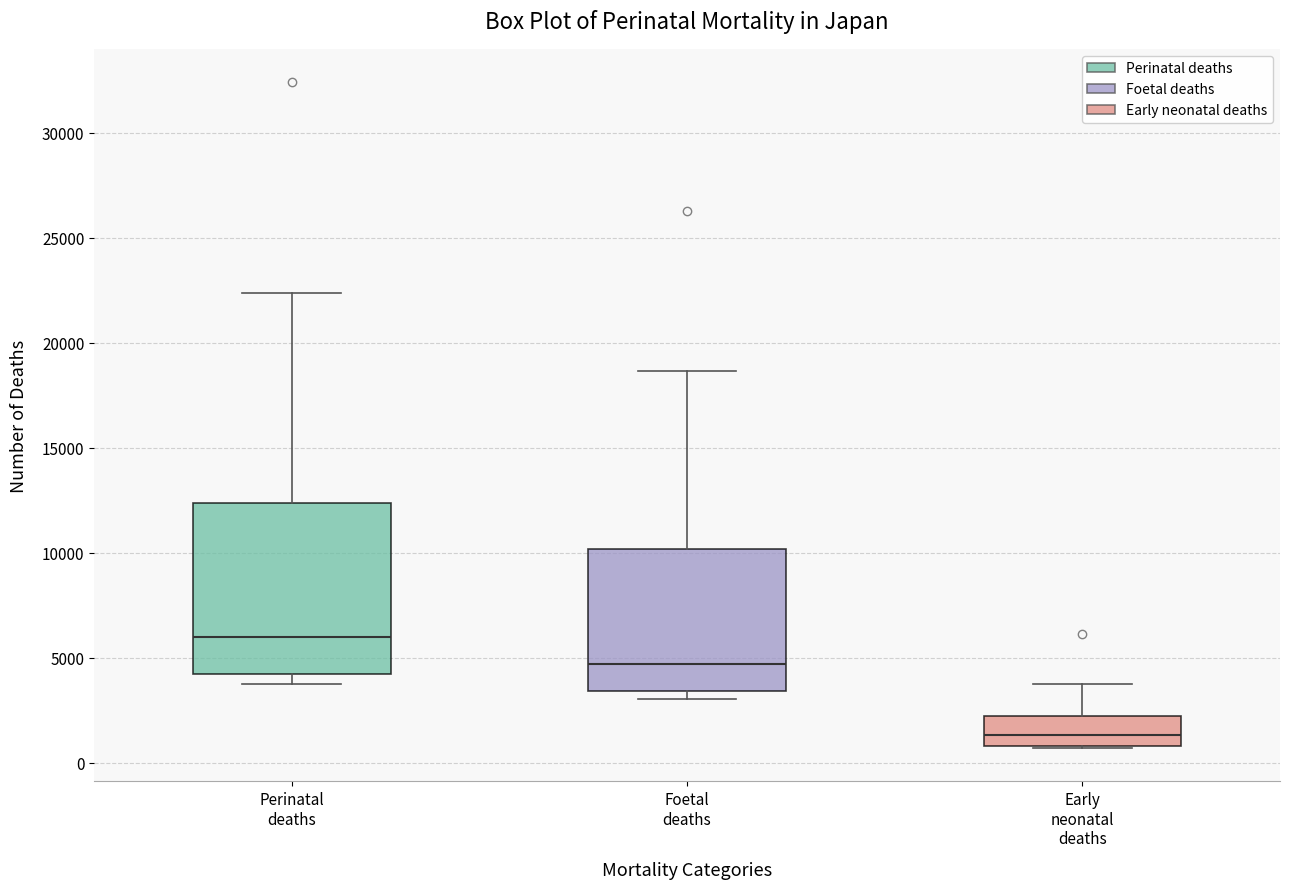

Where is the upper edge of the box for Perinatal deaths on the y-axis? The values are not printed on the chart, so give them approximately, as read against the axis.

12500